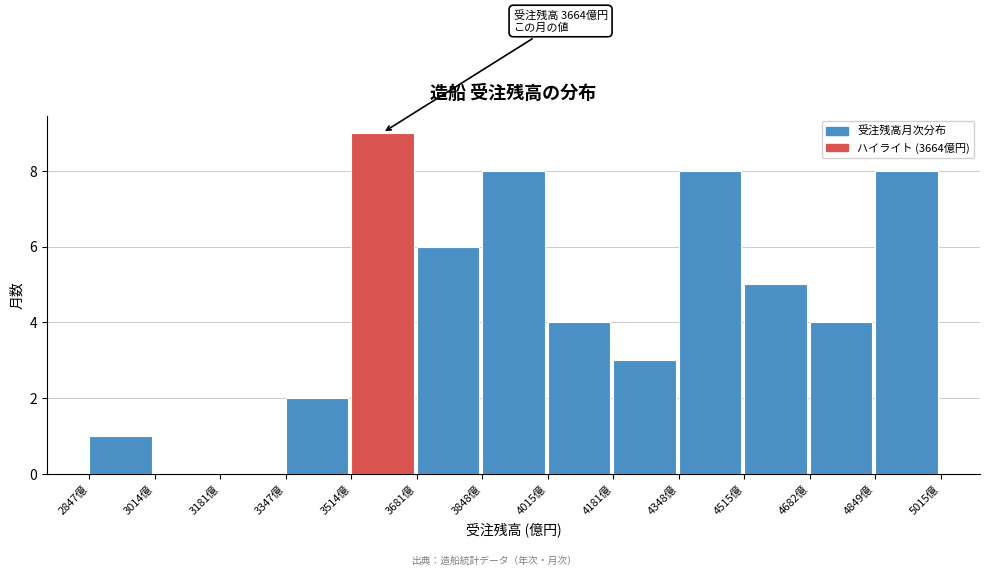

Which range on the x-axis has the tallest bar?

3520 to 3680